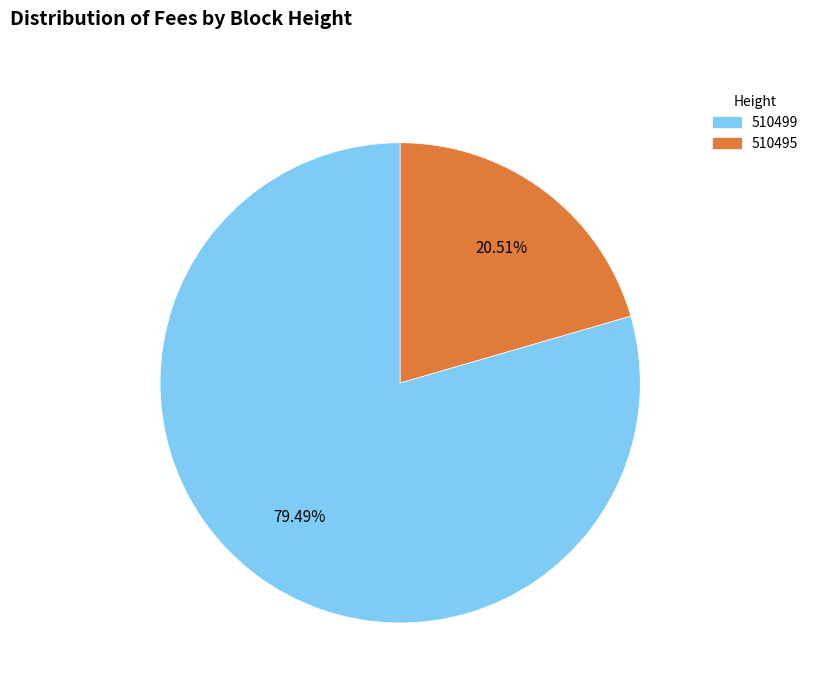

Which slice is the largest?

510499